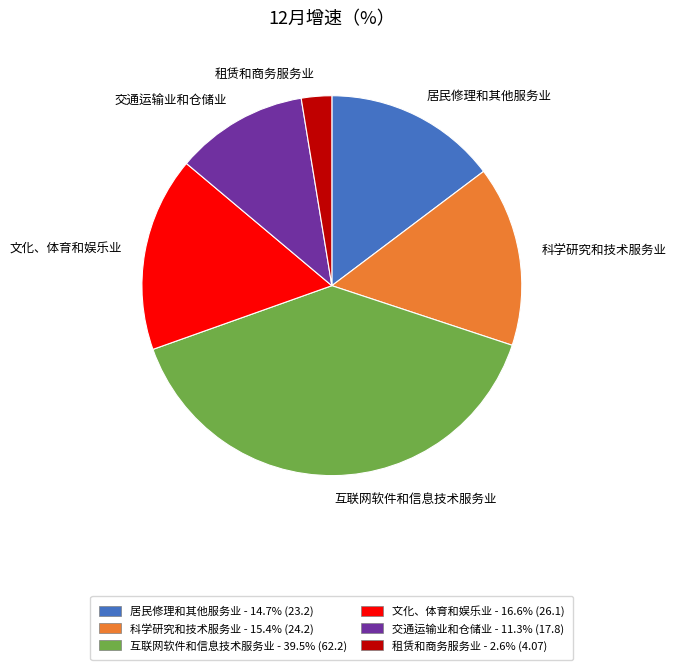

Rank the categories by value from lowest to highest.

租赁和商务服务业, 交通运输业和仓储业, 居民修理和其他服务业, 科学研究和技术服务业, 文化、体育和娱乐业, 互联网软件和信息技术服务业